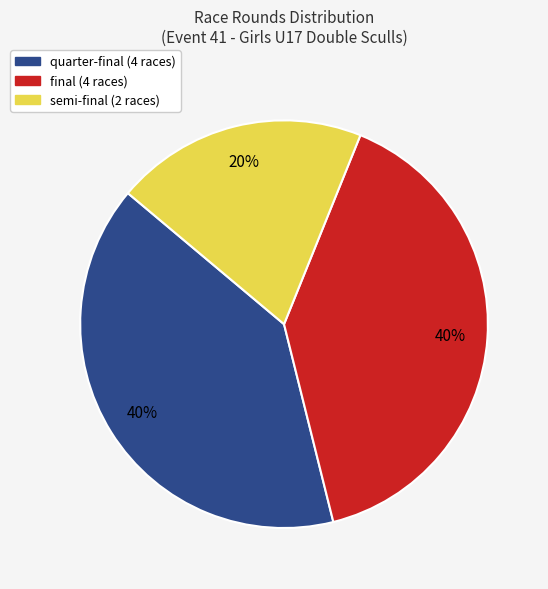

To the nearest percent, what is the difference between the largest and smallest slice percentages?

20%